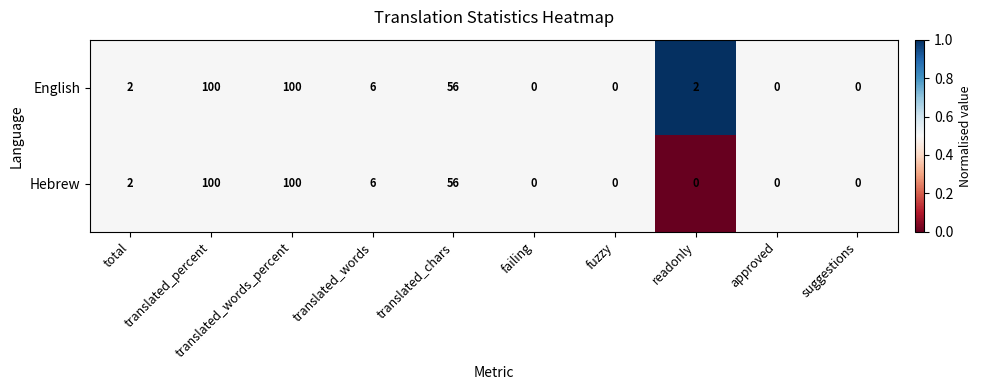

How many positive values does the English series have?

6